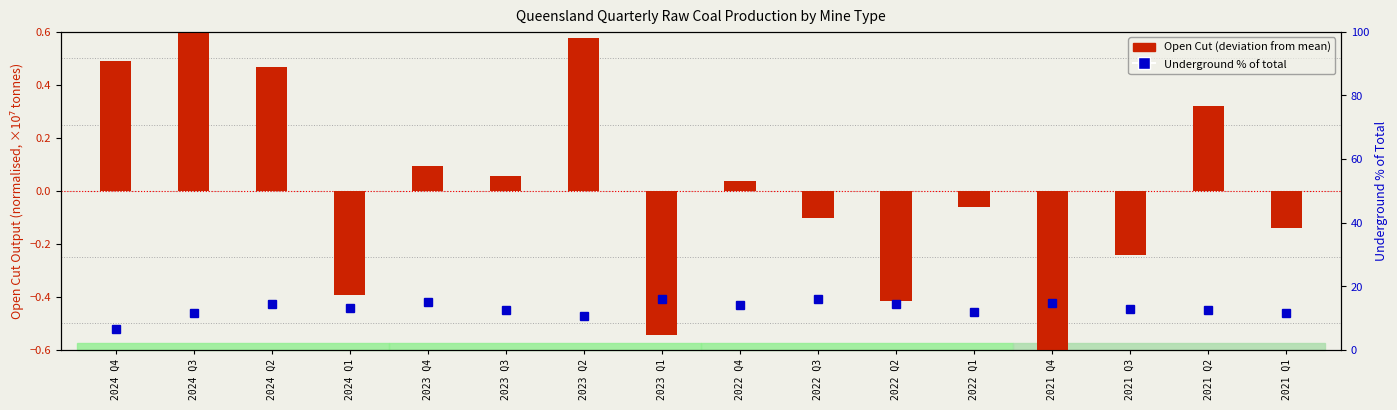

At which label does Underground % of total first exceed 13?

2024 Q2